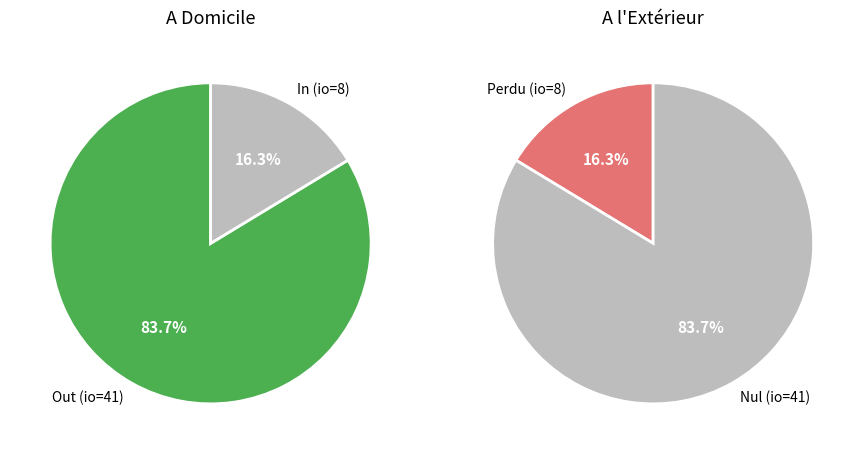

To the nearest percent, what is the difference between the largest and smallest slice percentages?

67%